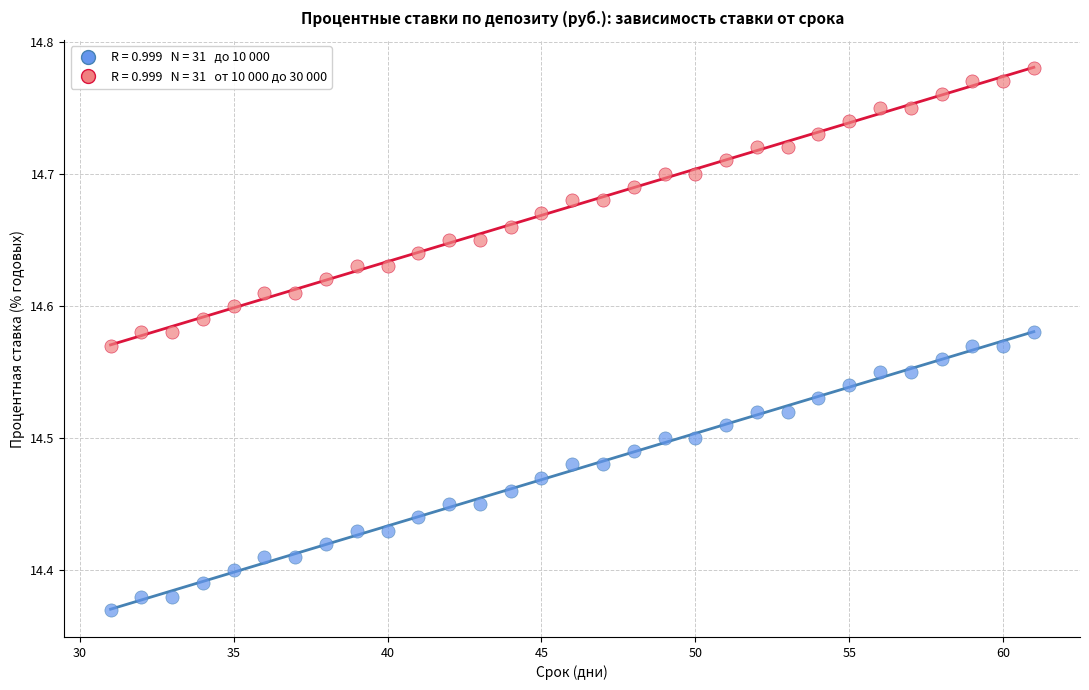

Across all data points, what is the range of Y values (max minus min)?

0.4